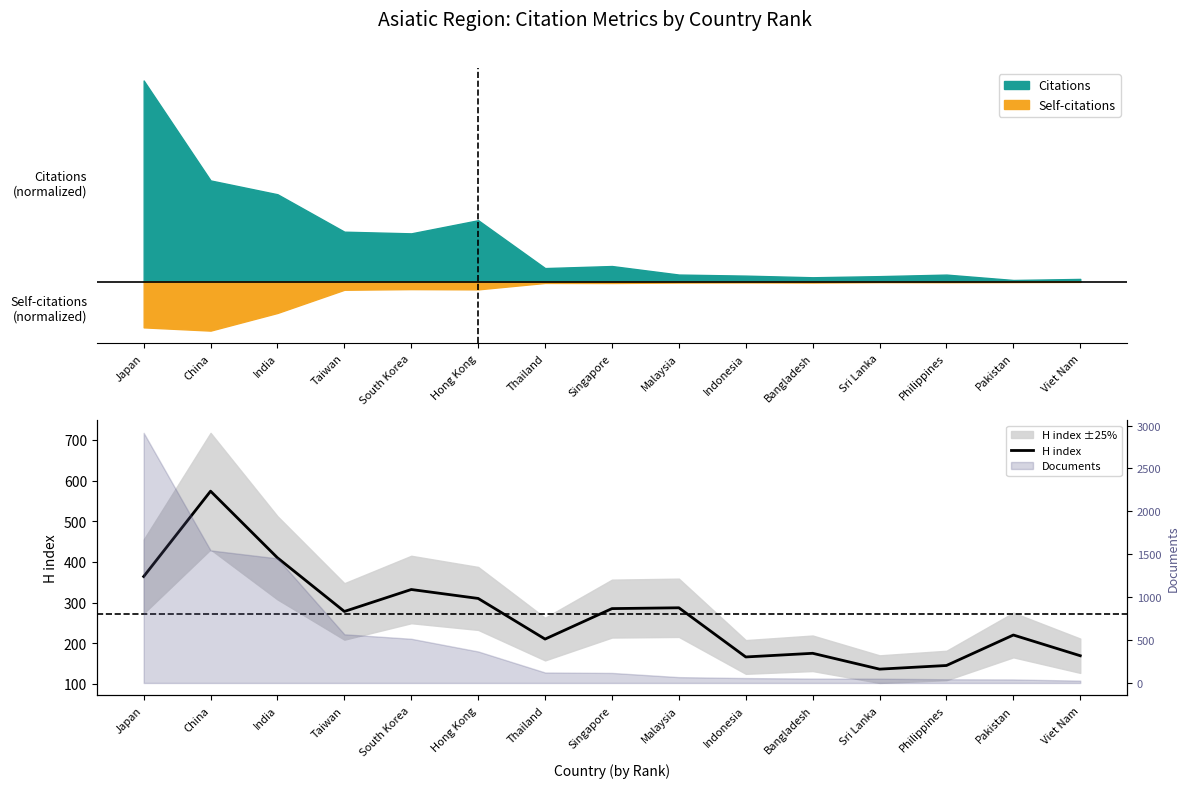

Which label corresponds to the smallest value in the chart?

Sri Lanka